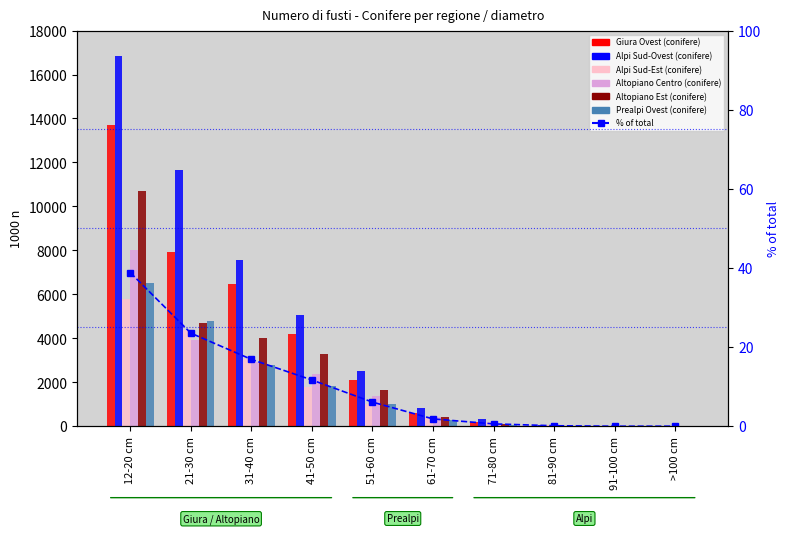

What value does the Alpi Sud-Ovest (conifere) series have at 41-50 cm?

5045